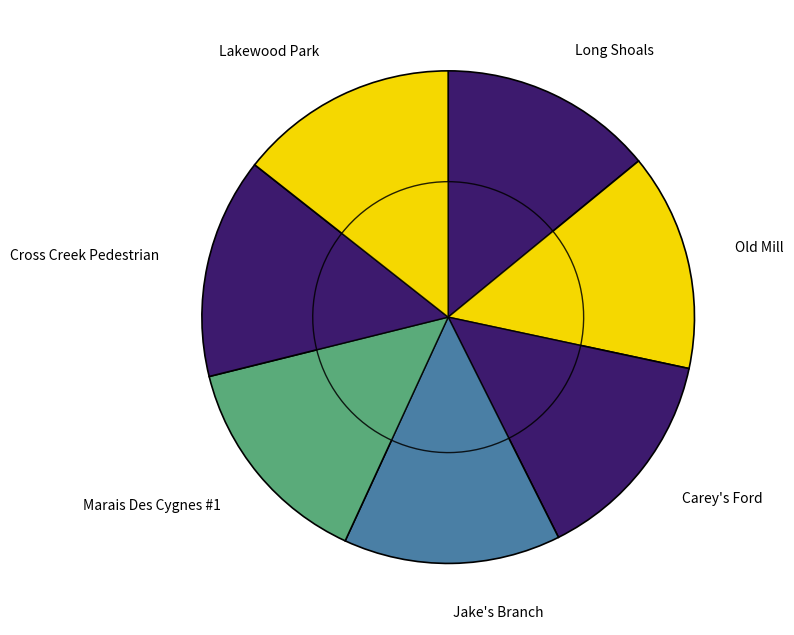

What is the ratio of the value at Marais Des Cygnes #1 to the value at Lakewood Park?

1.0